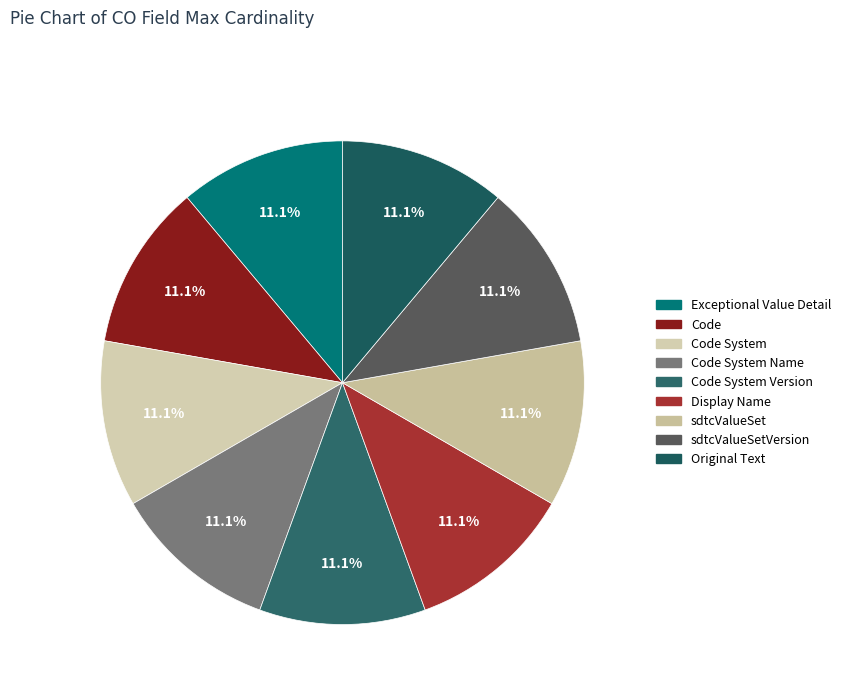

Count the number of slices in the pie.

9